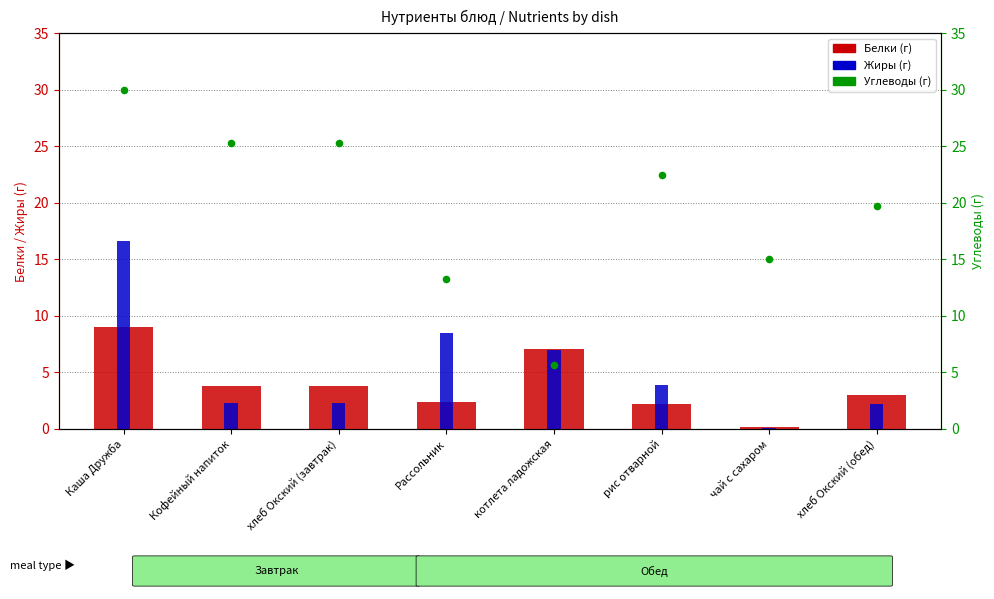

At which category is the sum across all series the highest?

Каша Дружба